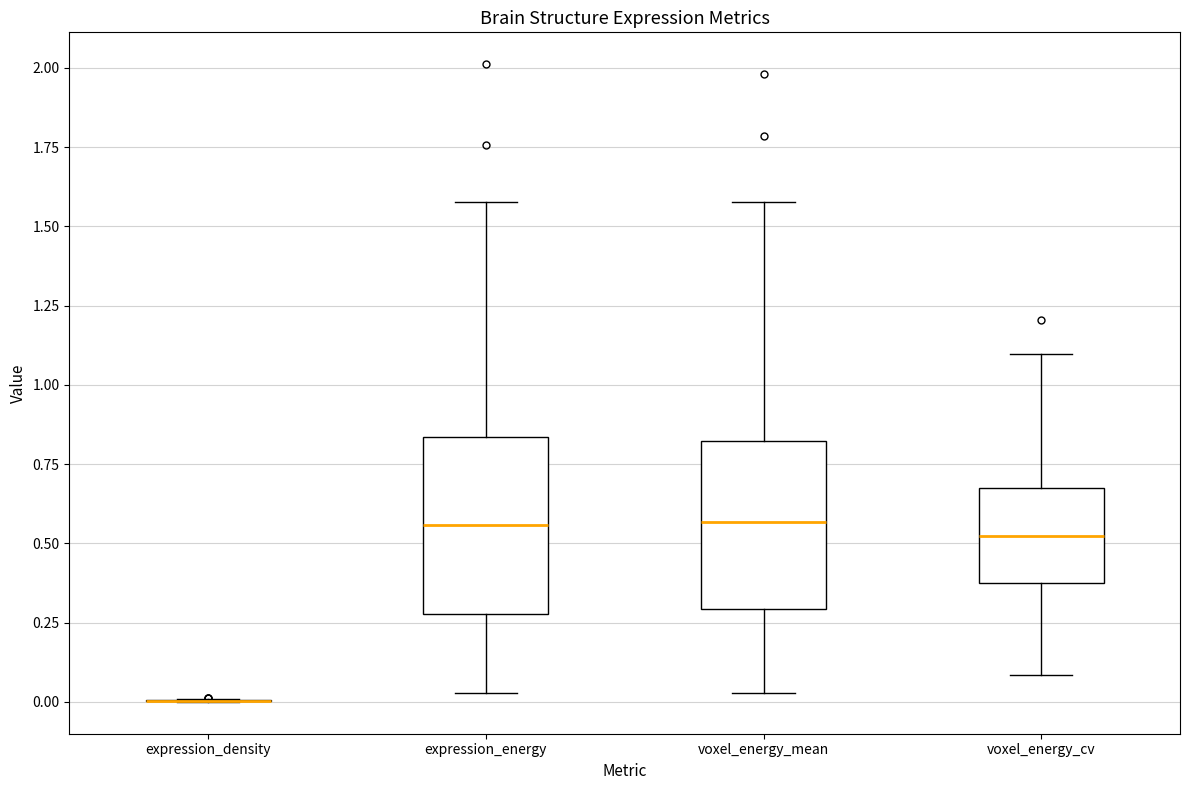

Reading left to right, transcribe this box plot: for each box, give where its median line is, the range the box spans, and where its two whiskers end, as read against the y-axis. The values are not printed on the chart, so give them approximately, as read against the axis.

expression_density: box collapsed to a line at 0.00, whiskers 0.00 to 0.00
expression_energy: median 0.55, box 0.30 to 0.85, whiskers 0.05 to 1.60
voxel_energy_mean: median 0.55, box 0.30 to 0.80, whiskers 0.05 to 1.60
voxel_energy_cv: median 0.50, box 0.35 to 0.65, whiskers 0.10 to 1.10